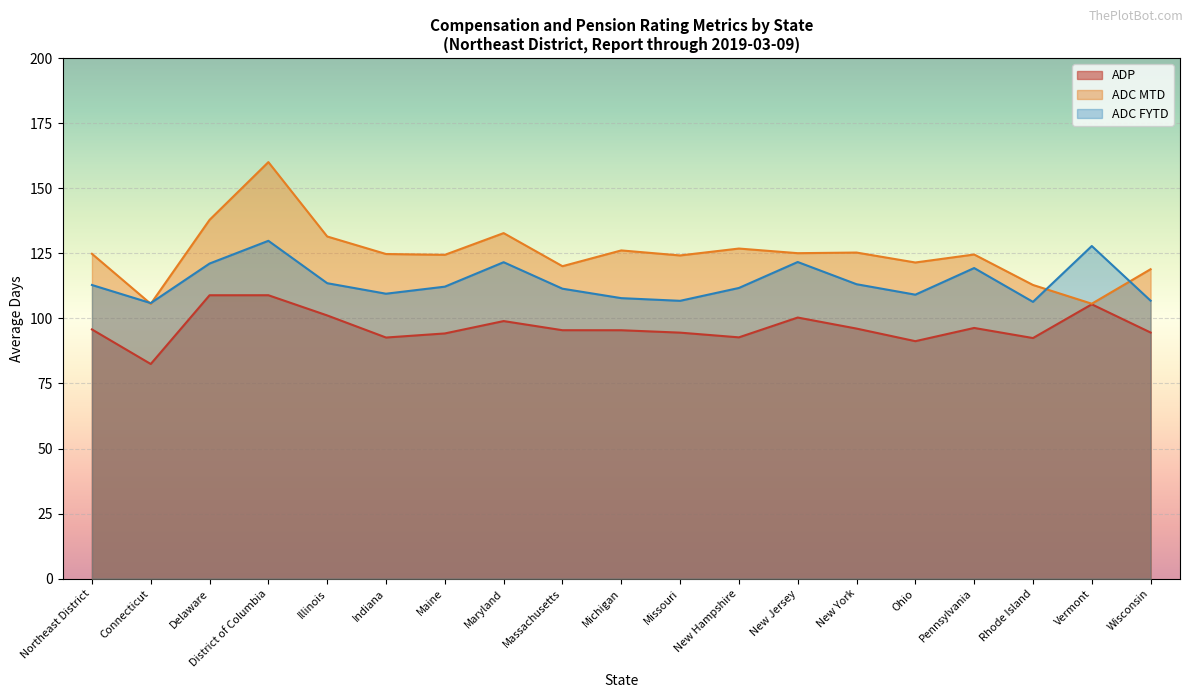

What are all the series names shown in the legend?

ADP, ADC MTD, ADC FYTD